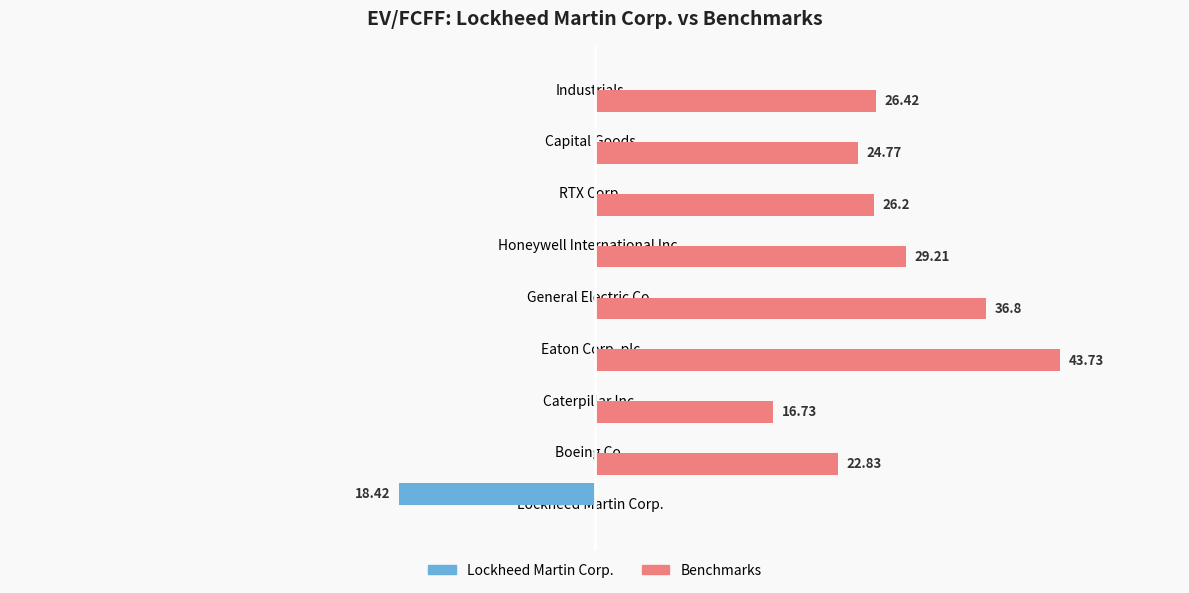

Which series has the largest total across all categories?

Benchmarks